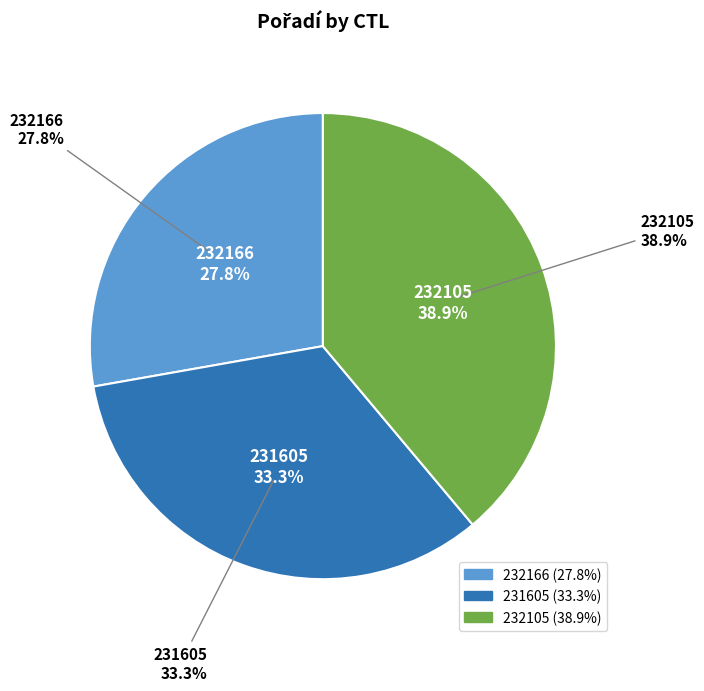

The 231605 slice represents 33% of the pie. True or false?

True